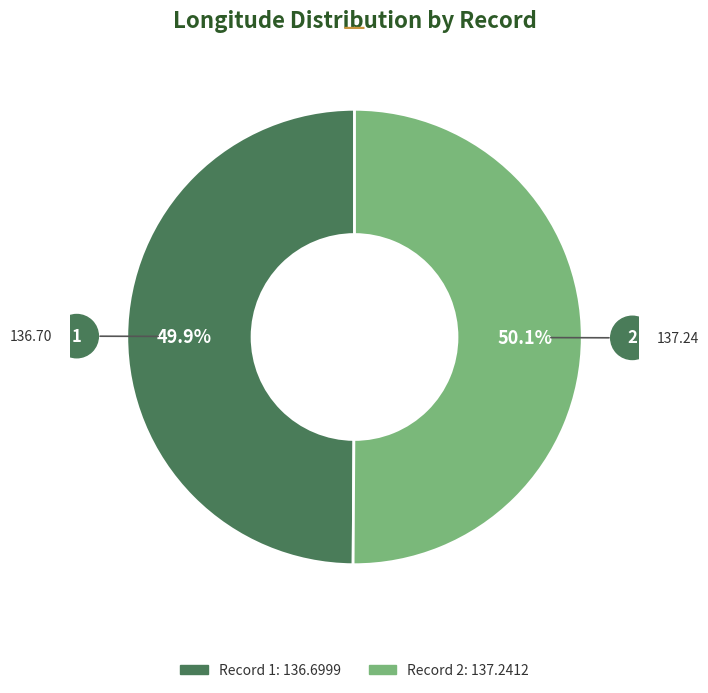

Is there any slice that represents more than half of the pie?

Yes